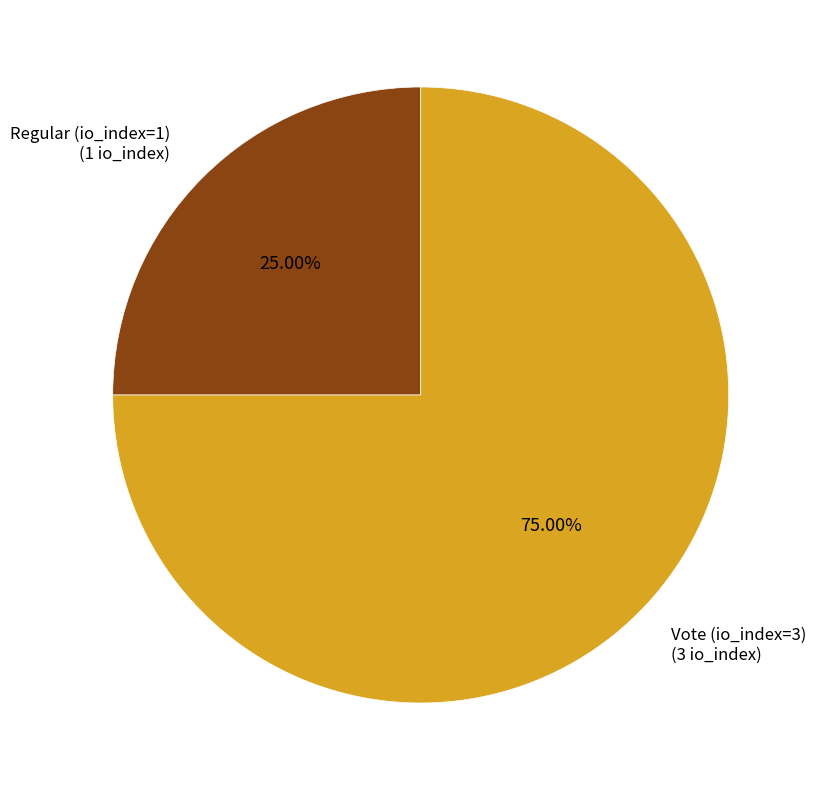

Is there any slice that represents more than half of the pie?

Yes